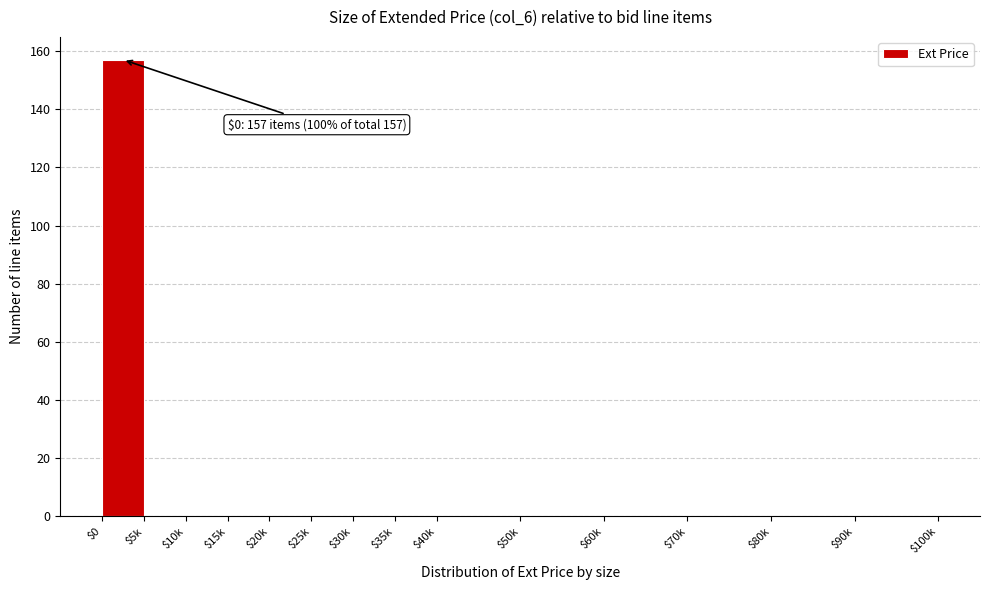

What is the greatest value displayed?

157